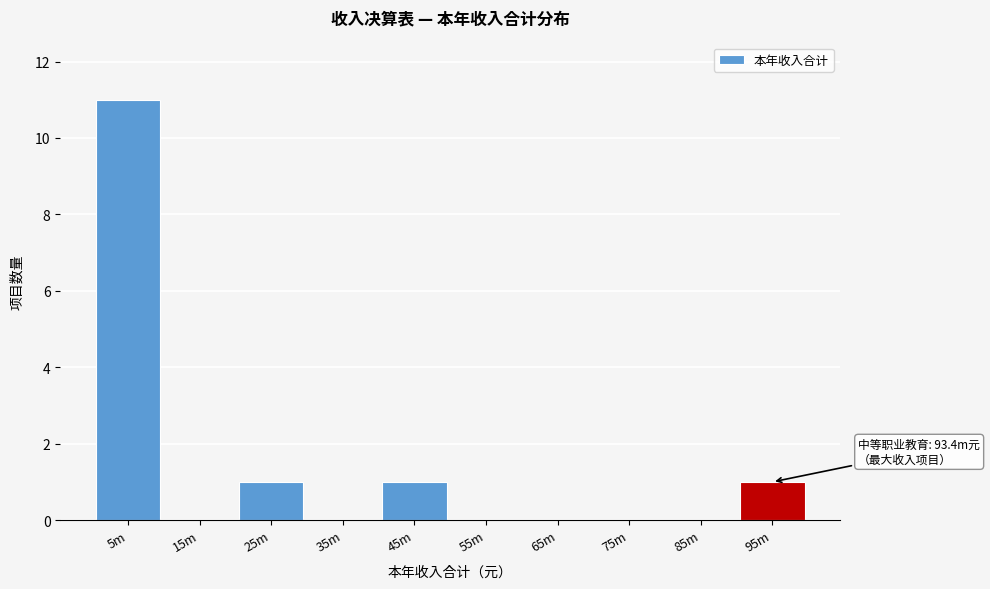

Reading left to right, transcribe all the data shown in this chart.

5m=11	15m=0	25m=1	35m=0	45m=1	55m=0	65m=0	75m=0	85m=0	95m=1